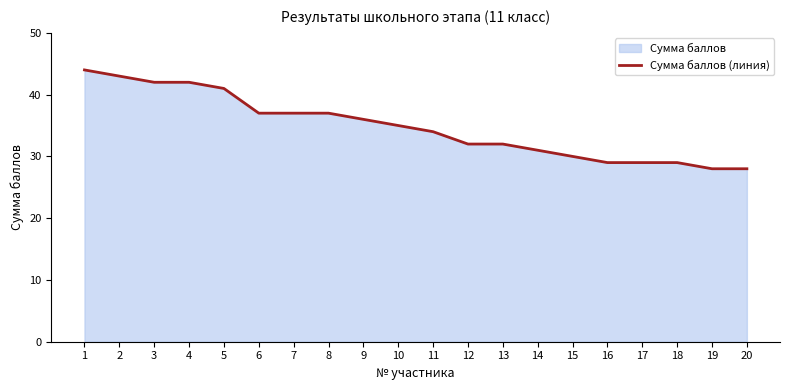

What is the difference between the values at 6 and 18?

8